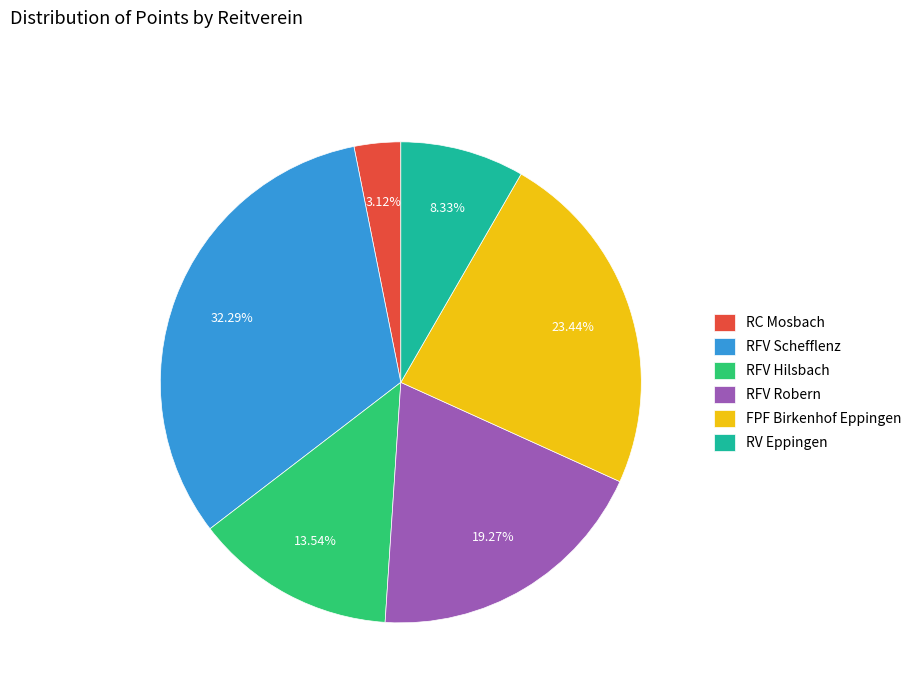

What is the largest slice in the pie chart?

RFV Schefflenz